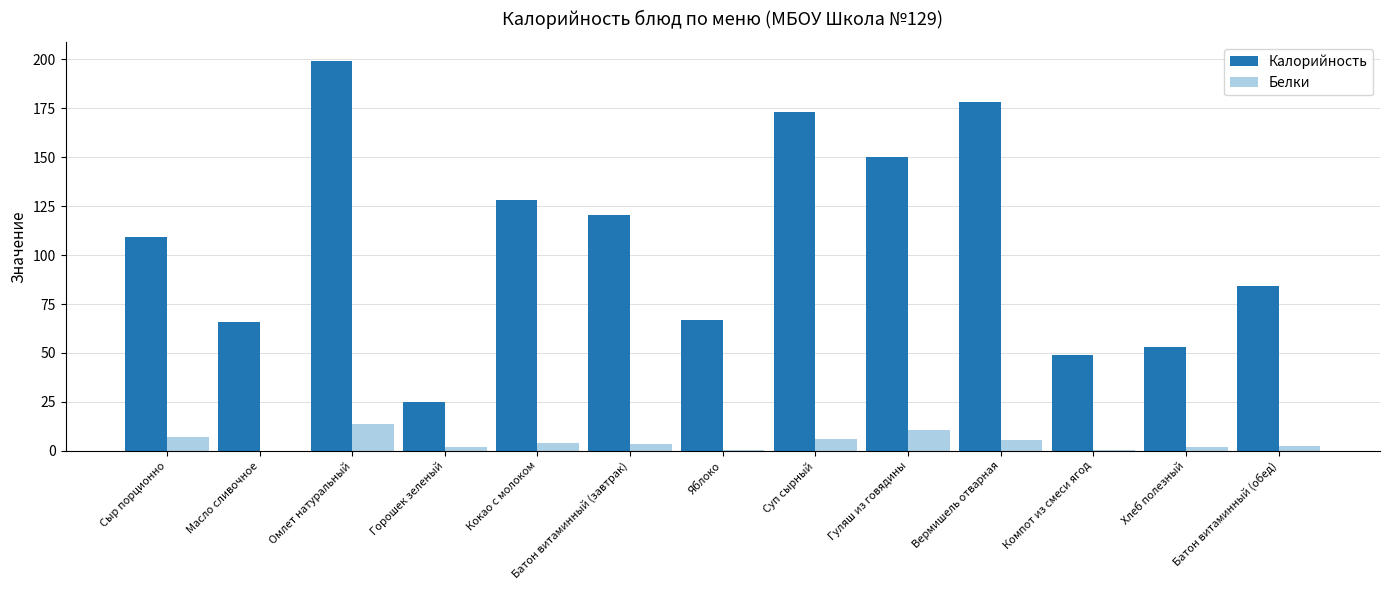

Which category has the highest value across all series?

Омлет натуральный